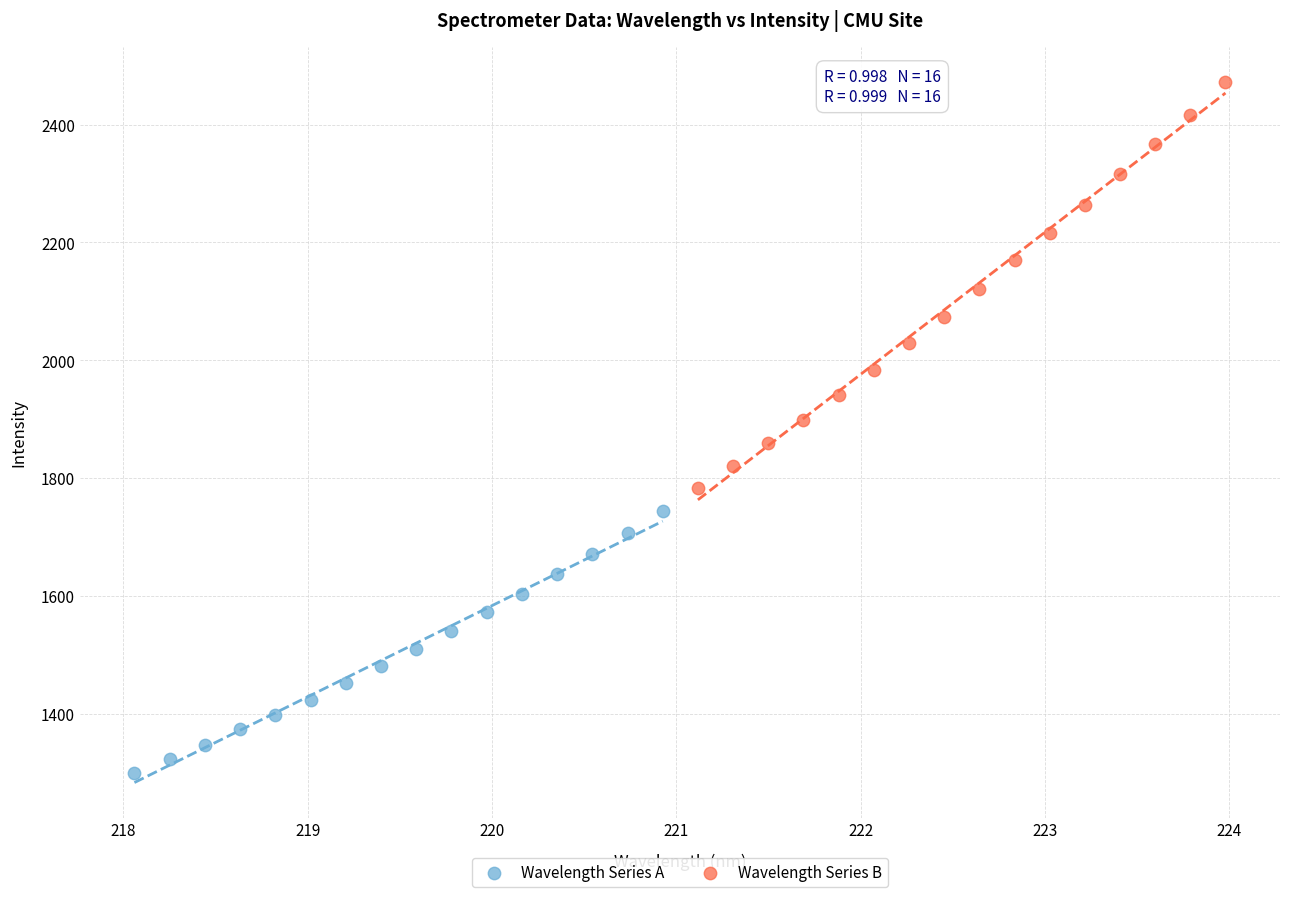

Which series reaches the maximum Y coordinate?

Wavelength Series B